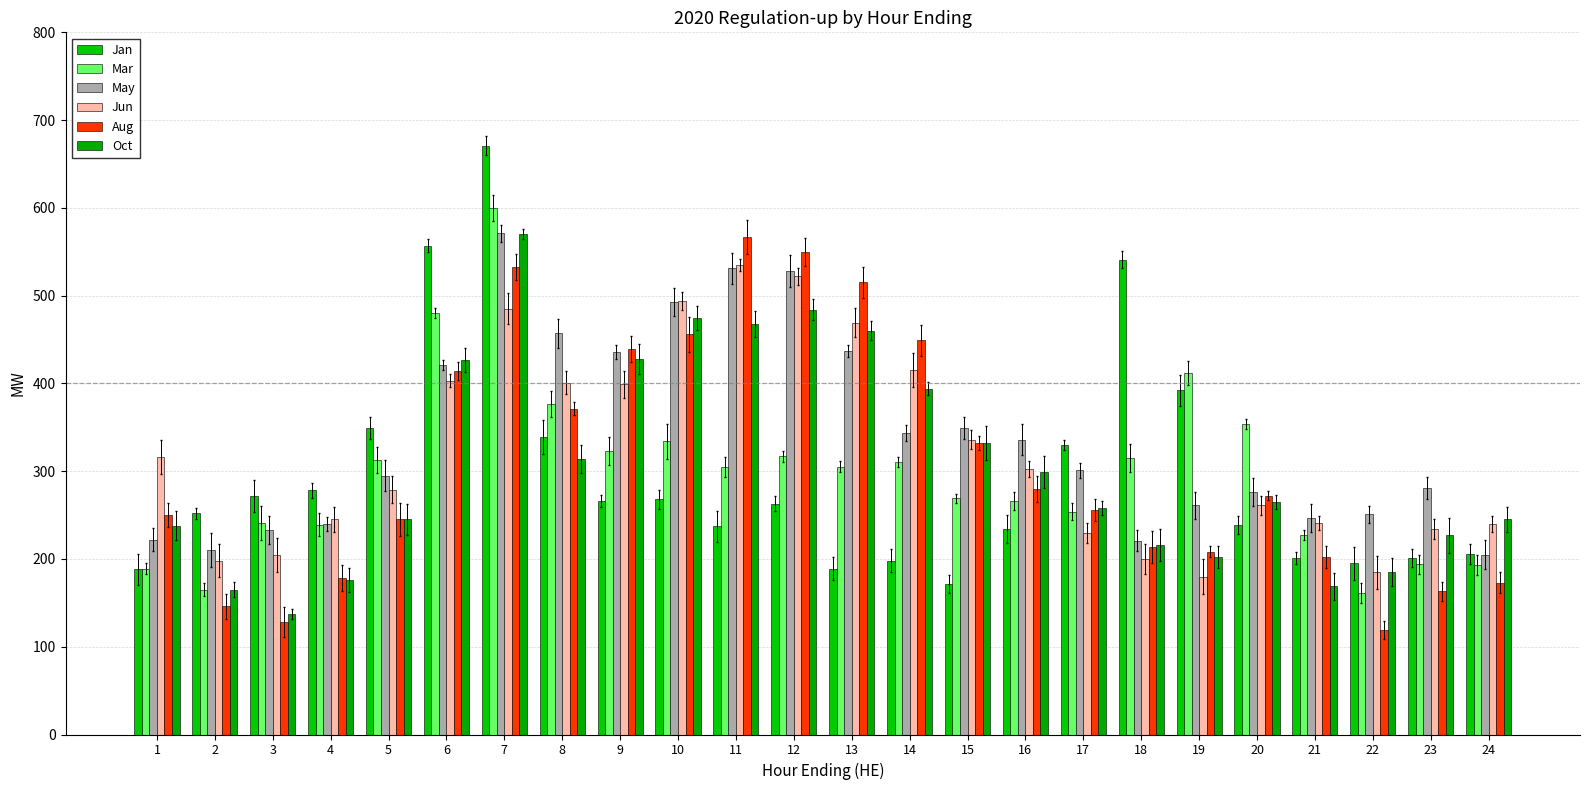

At which label does Oct reach its peak?

7